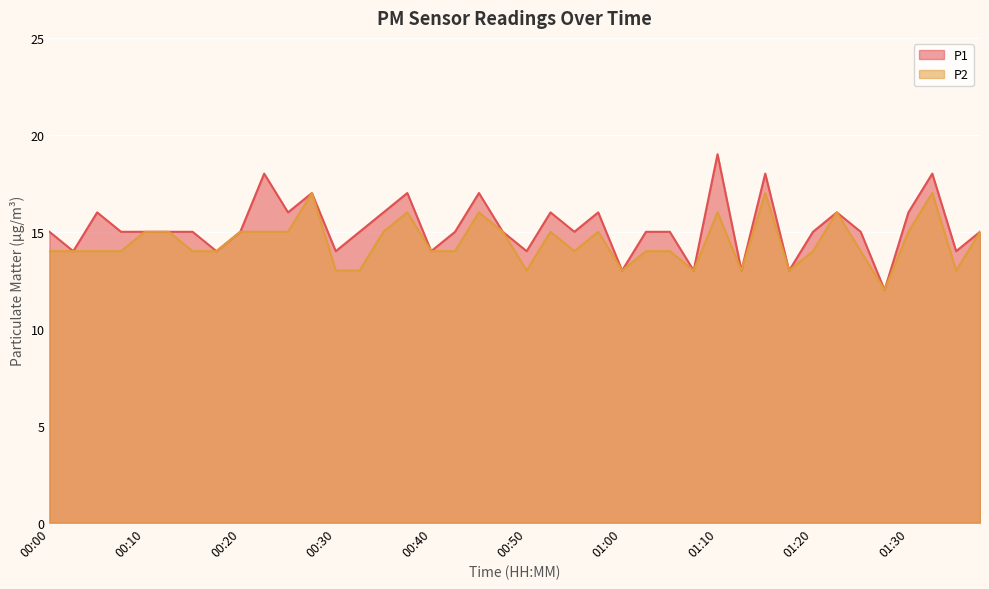

Which series has the largest range (max minus min)?

P1